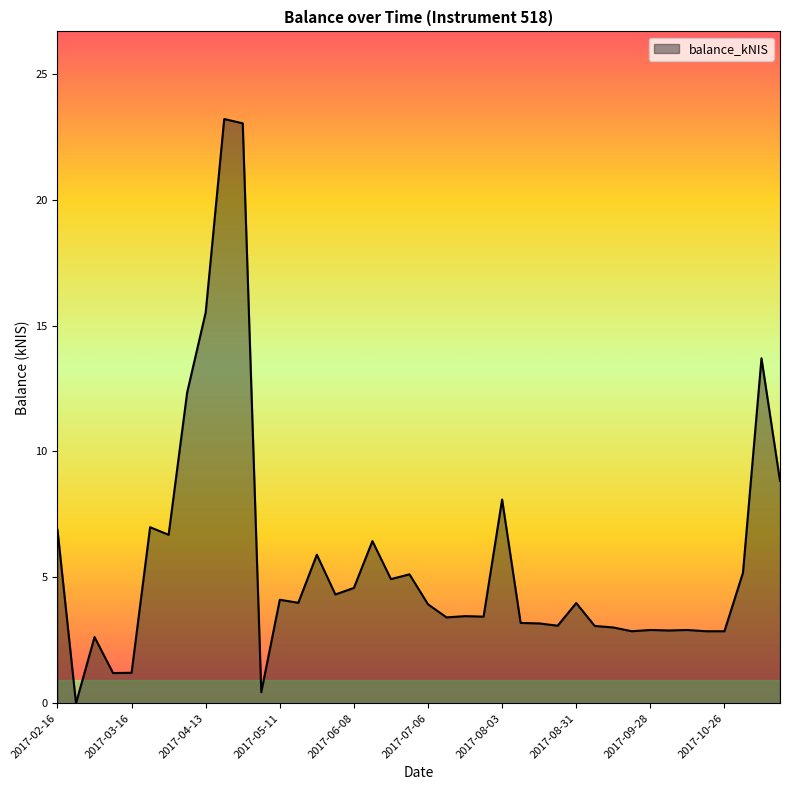

What is the difference between the maximum and minimum values?

23.2